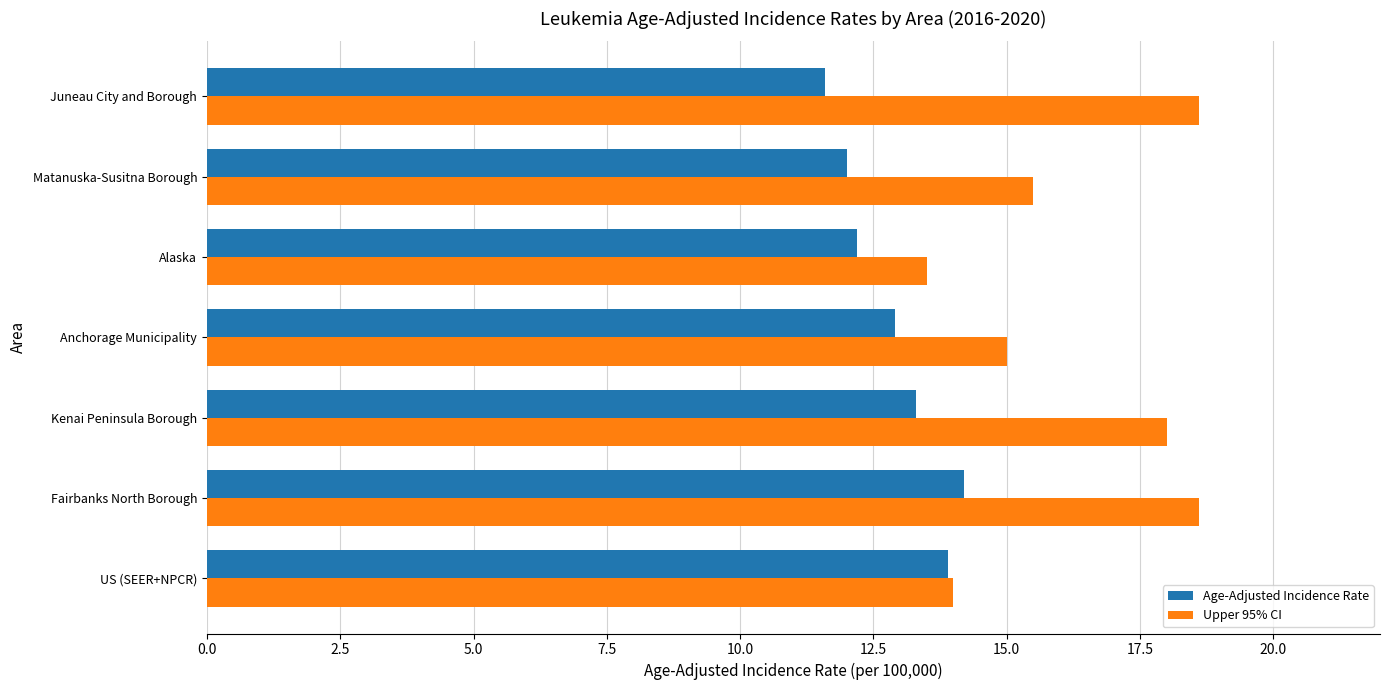

True or false: Age-Adjusted Incidence Rate has a value of 17.3 at Juneau City and Borough.

False